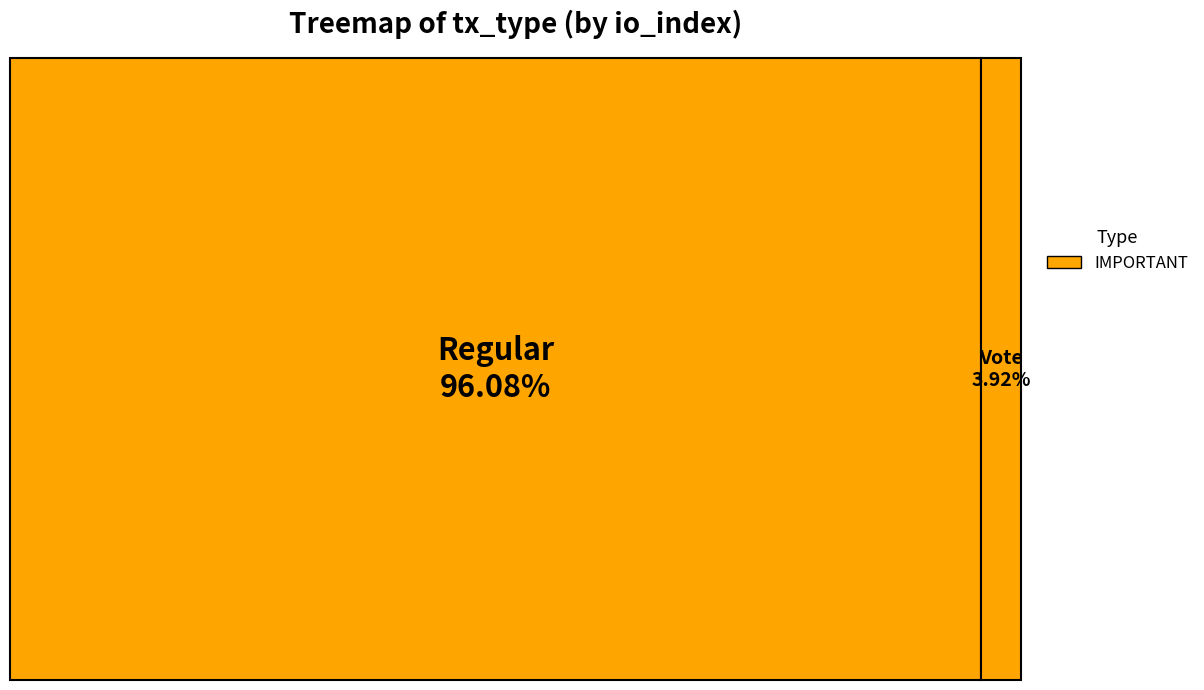

The Regular slice represents 96% of the pie. True or false?

True